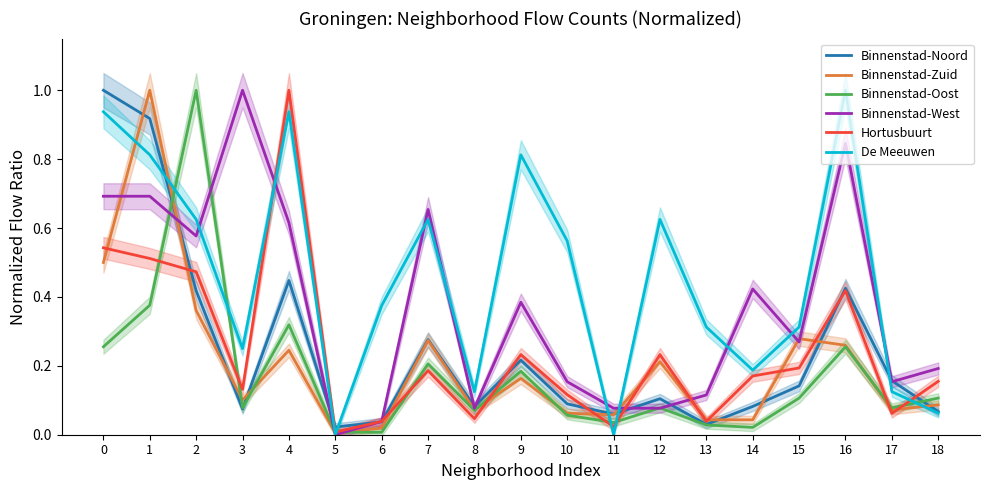

Is it true that Binnenstad-Oost equals 0.2 at 15?

False